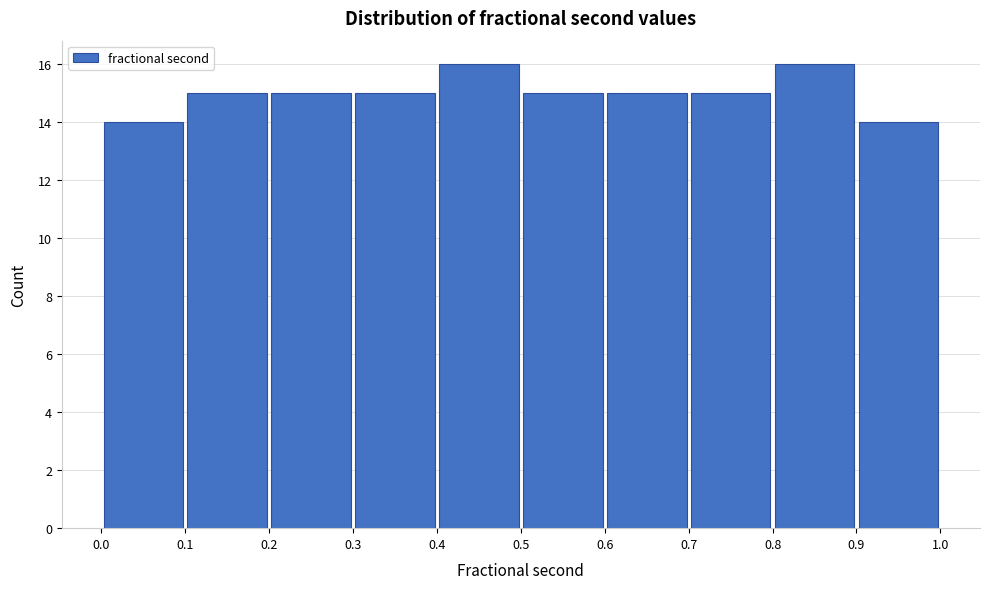

What is the height of the bar covering 0.4 to 0.5 on the x-axis? The values are not printed on the chart, so give them approximately, as read against the axis.

16